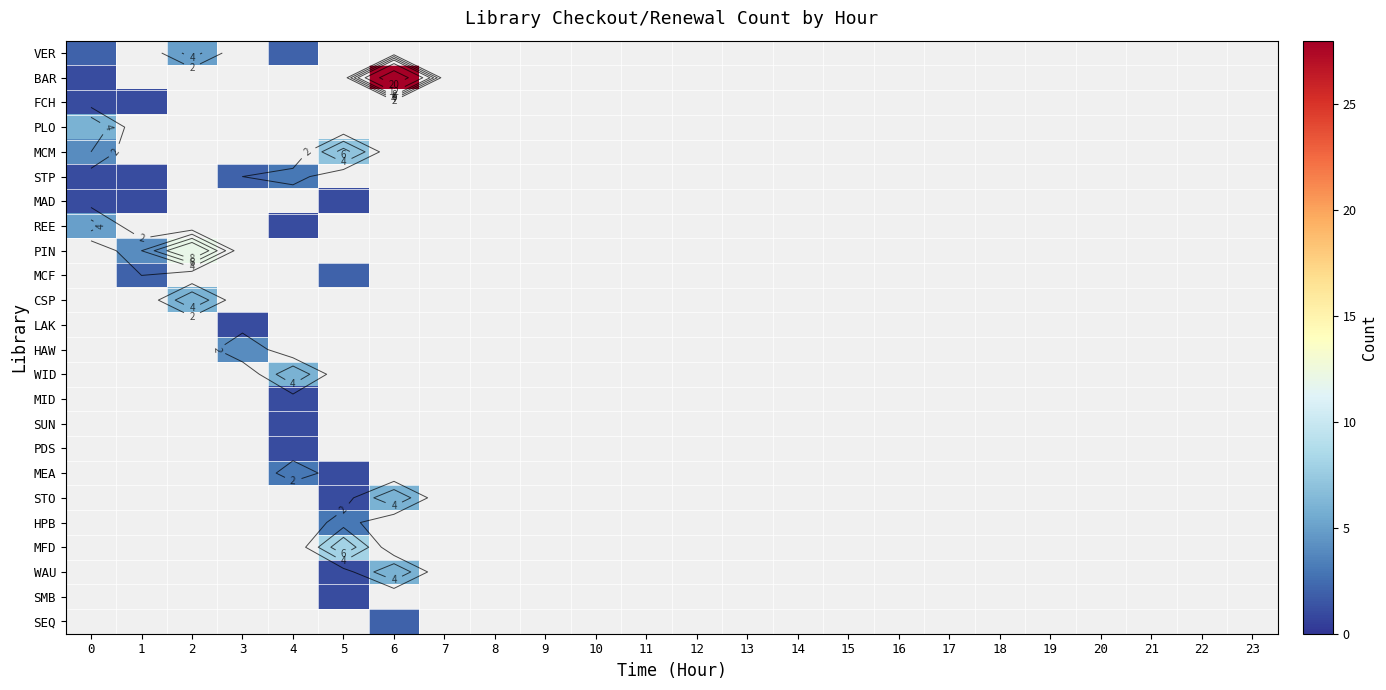

Which label corresponds to the largest value in the chart?

6